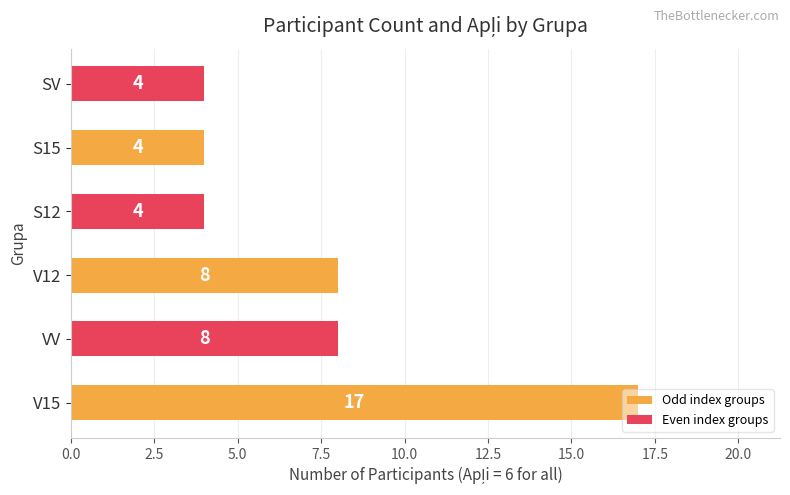

How many values are between 4 and 8?

5